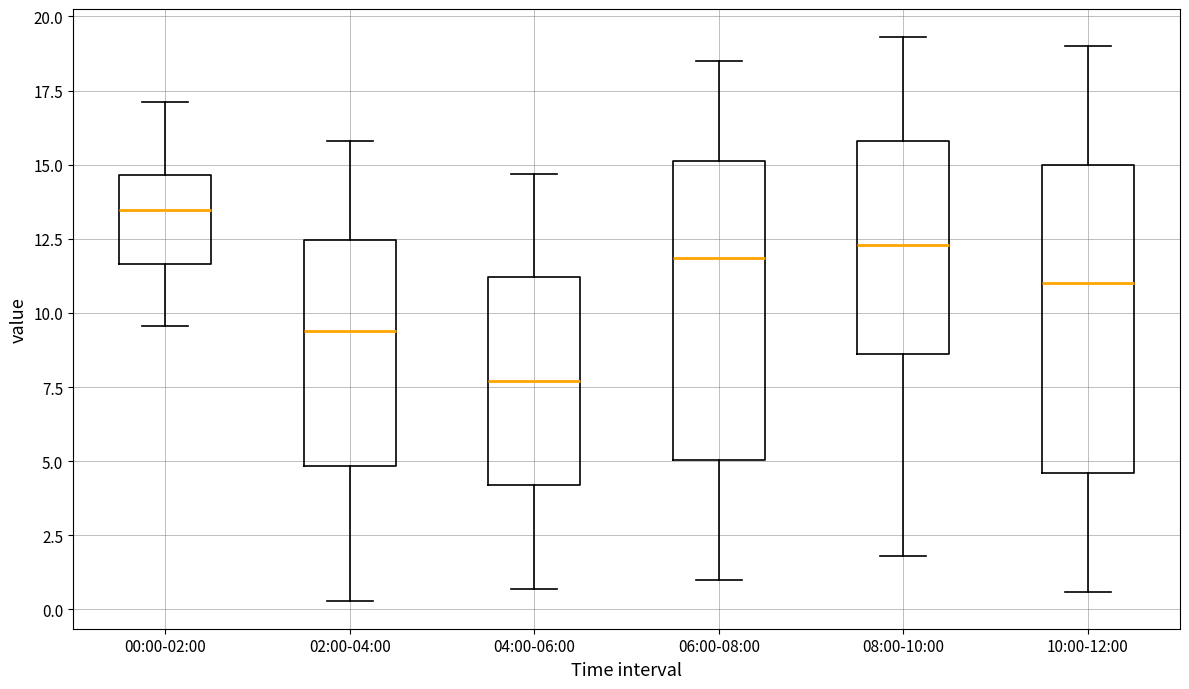

Which box's median line is the highest?

00:00-02:00